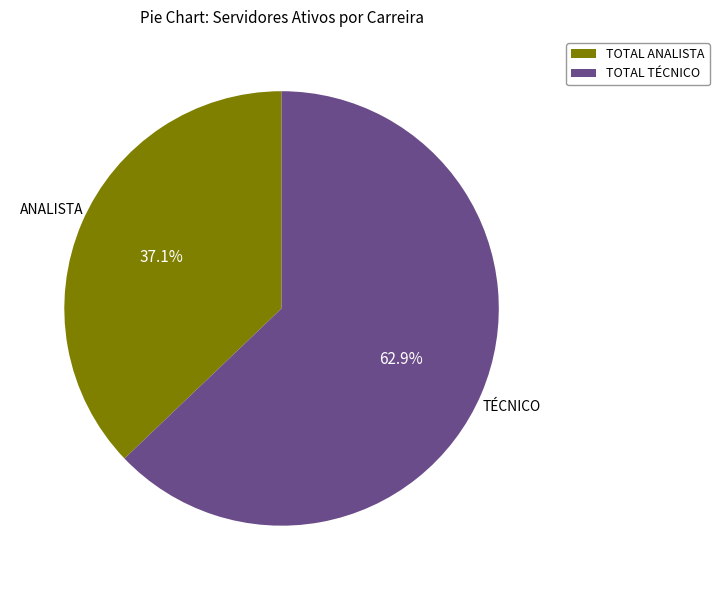

Approximately how many times larger is the value at TOTAL TÉCNICO compared to TOTAL ANALISTA?

1.7